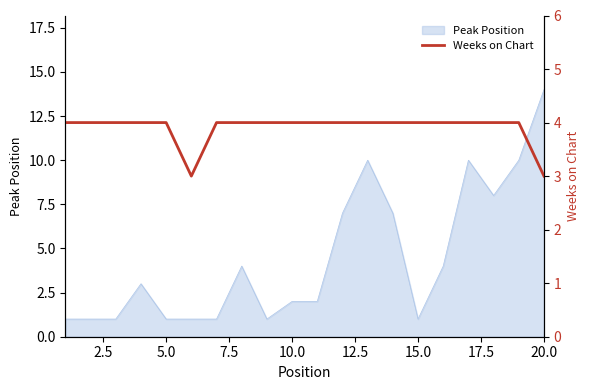

At which label does Peak Position reach its peak?

20.0